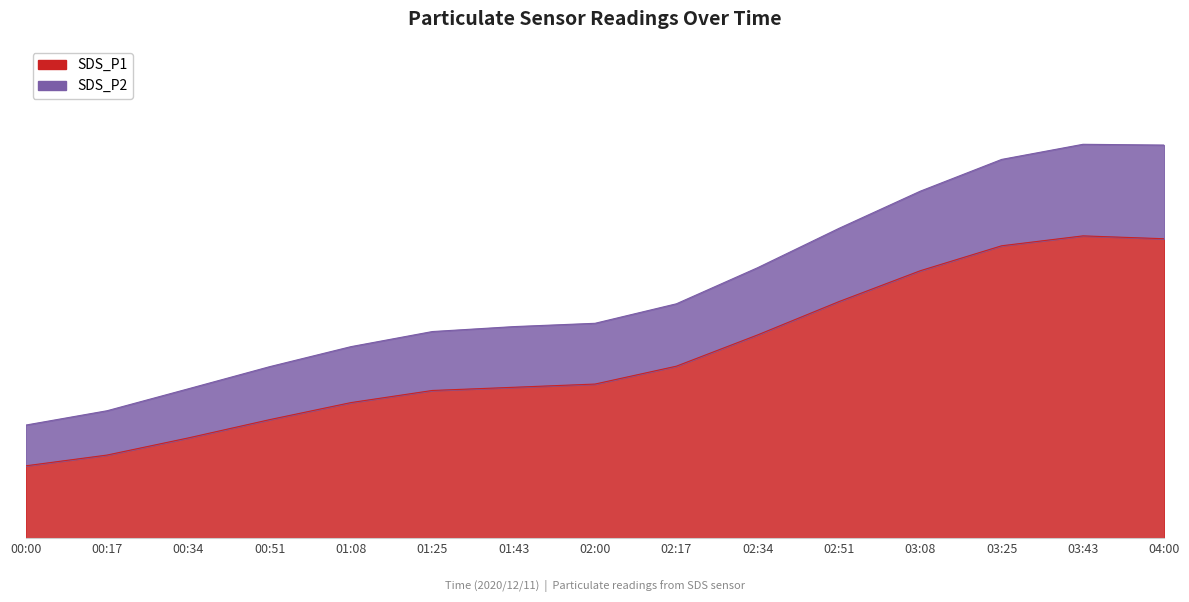

What is the average value of the SDS_P1 series?

1.8